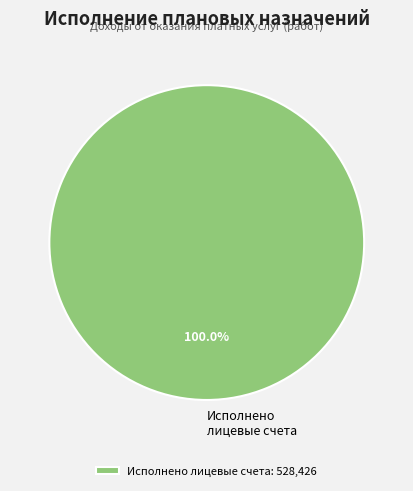

Is there any slice that represents more than half of the pie?

Yes